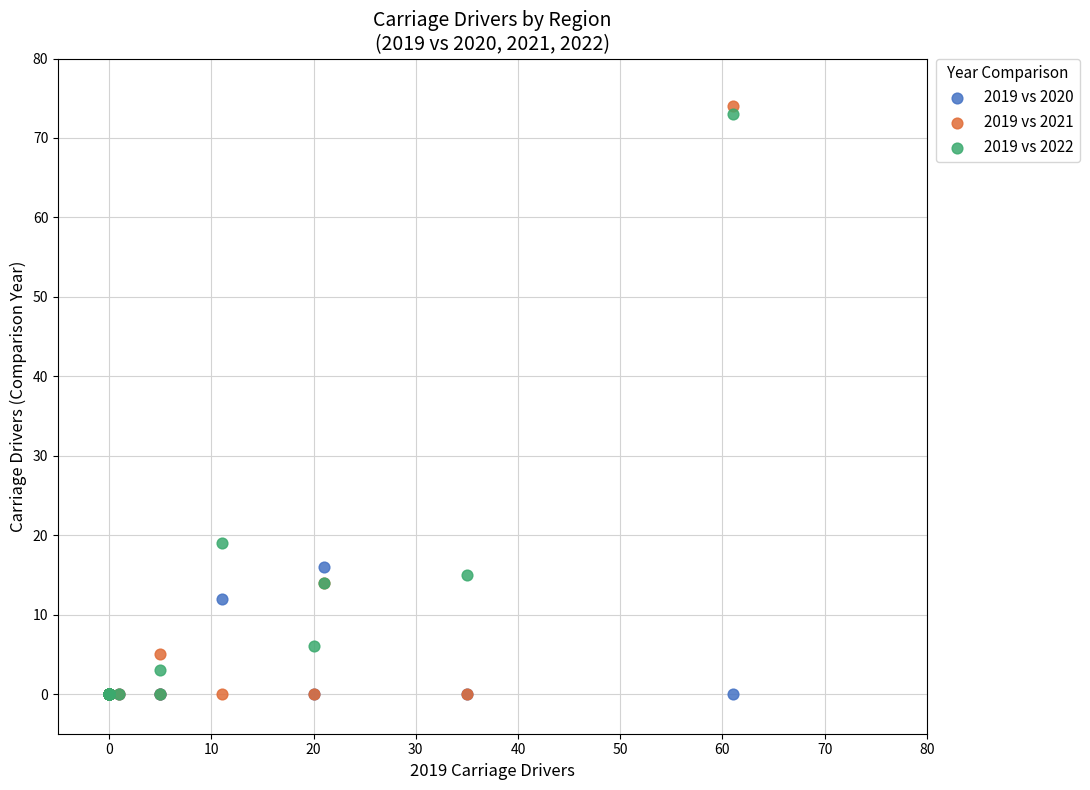

In the 2019 vs 2021 series, what Y value is closest to 37?

14